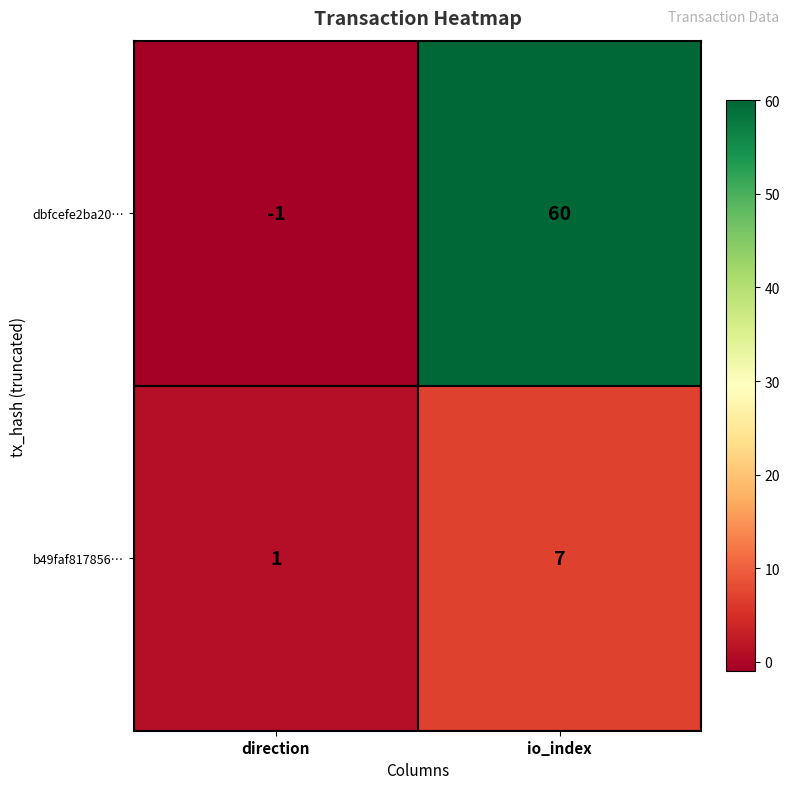

Which category has the highest value across all series?

io_index